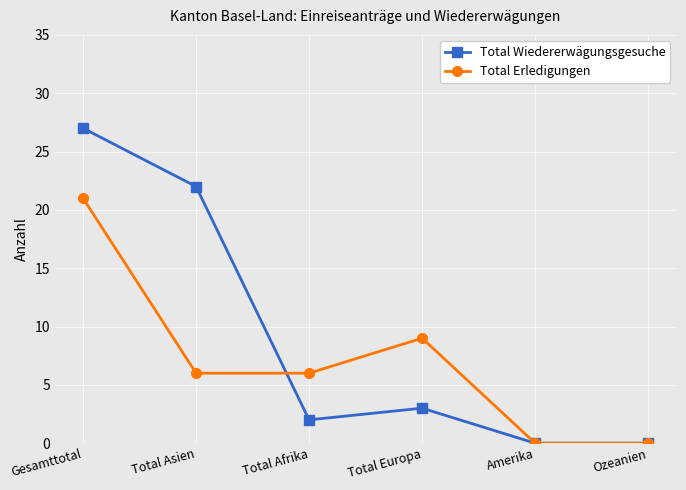

Which series has the largest total across all categories?

Total Wiedererwägungsgesuche